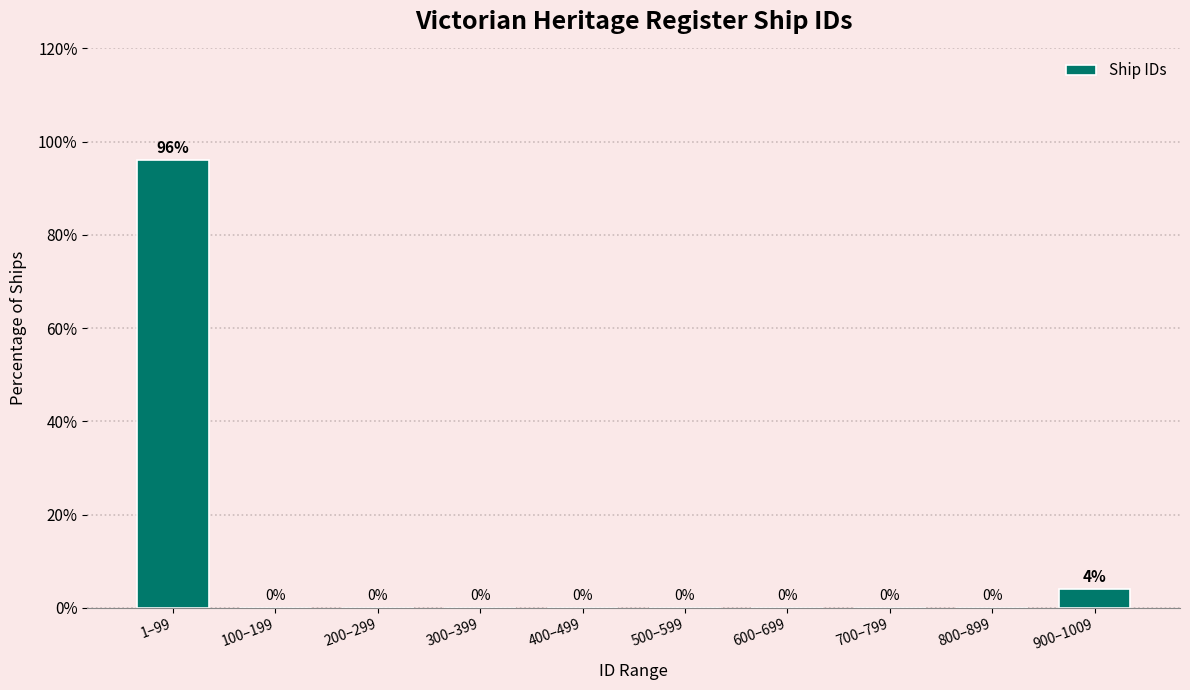

Reading left to right, what are all the values shown in this chart?

1–99=96	100–199=0	200–299=0	300–399=0	400–499=0	500–599=0	600–699=0	700–799=0	800–899=0	900–1009=4